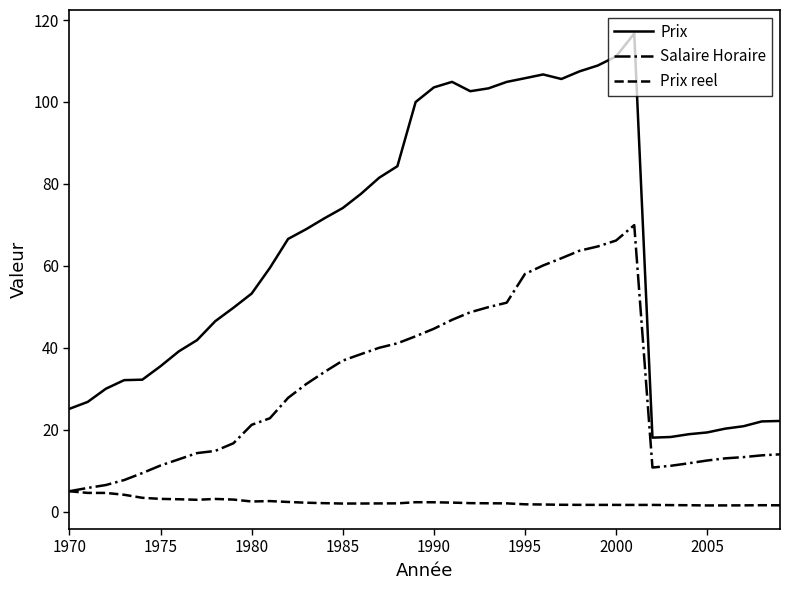

What is the smallest value displayed?

1.5